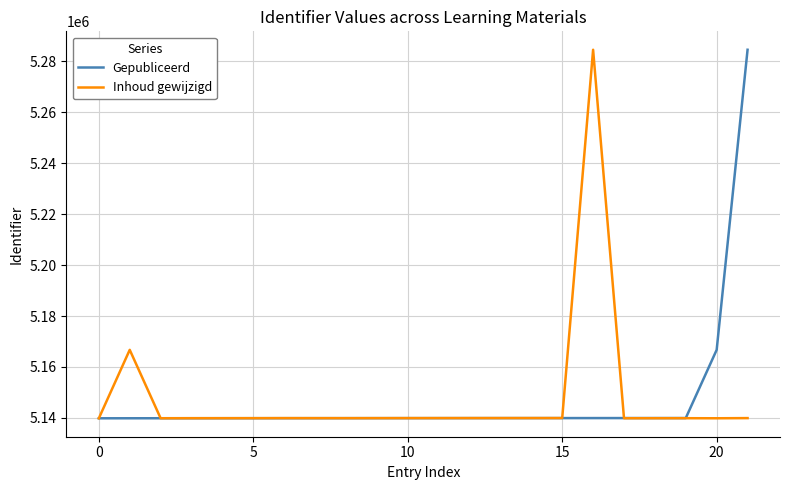

What is the greatest value displayed?

5284608